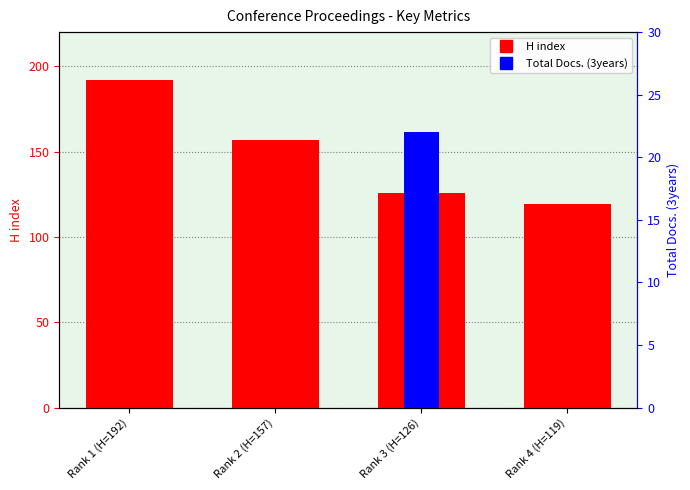

Is it true that H index equals 119 at Rank 4 (H=119)?

True